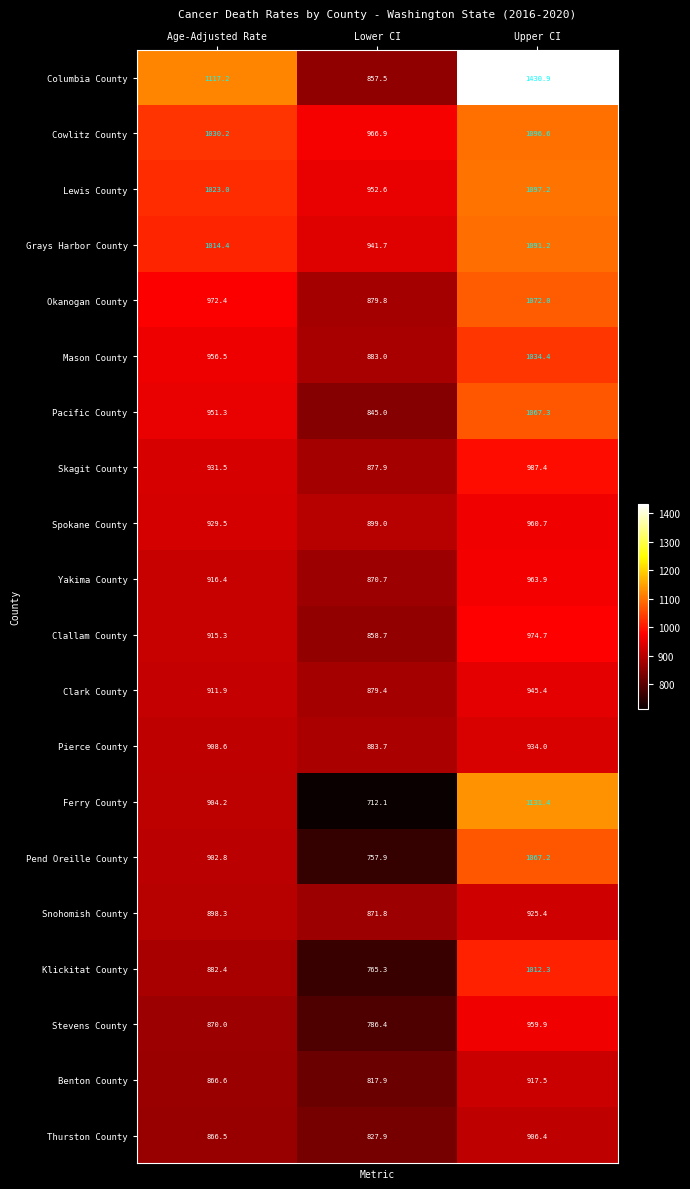

At Lower CI, list the series in order from largest to smallest.

Cowlitz County, Lewis County, Grays Harbor County, Spokane County, Pierce County, Mason County, Okanogan County, Clark County, Skagit County, Snohomish County, Yakima County, Clallam County, Columbia County, Pacific County, Thurston County, Benton County, Stevens County, Klickitat County, Pend Oreille County, Ferry County